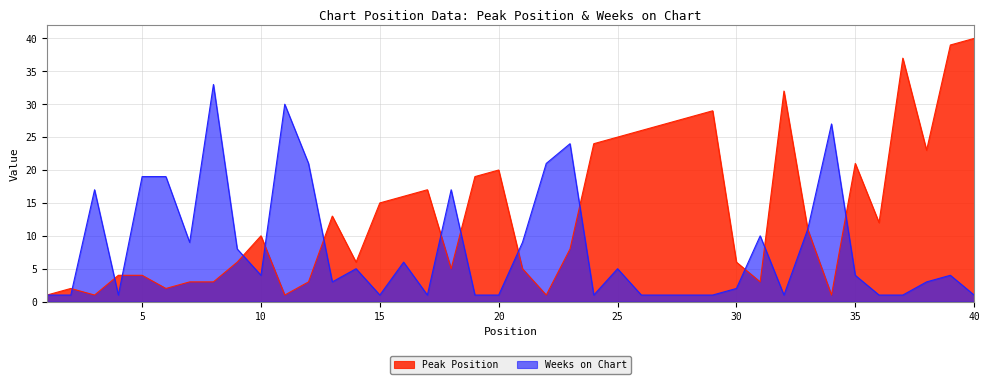

What is the difference between the maximum and second lowest values in the Peak Position series?

39